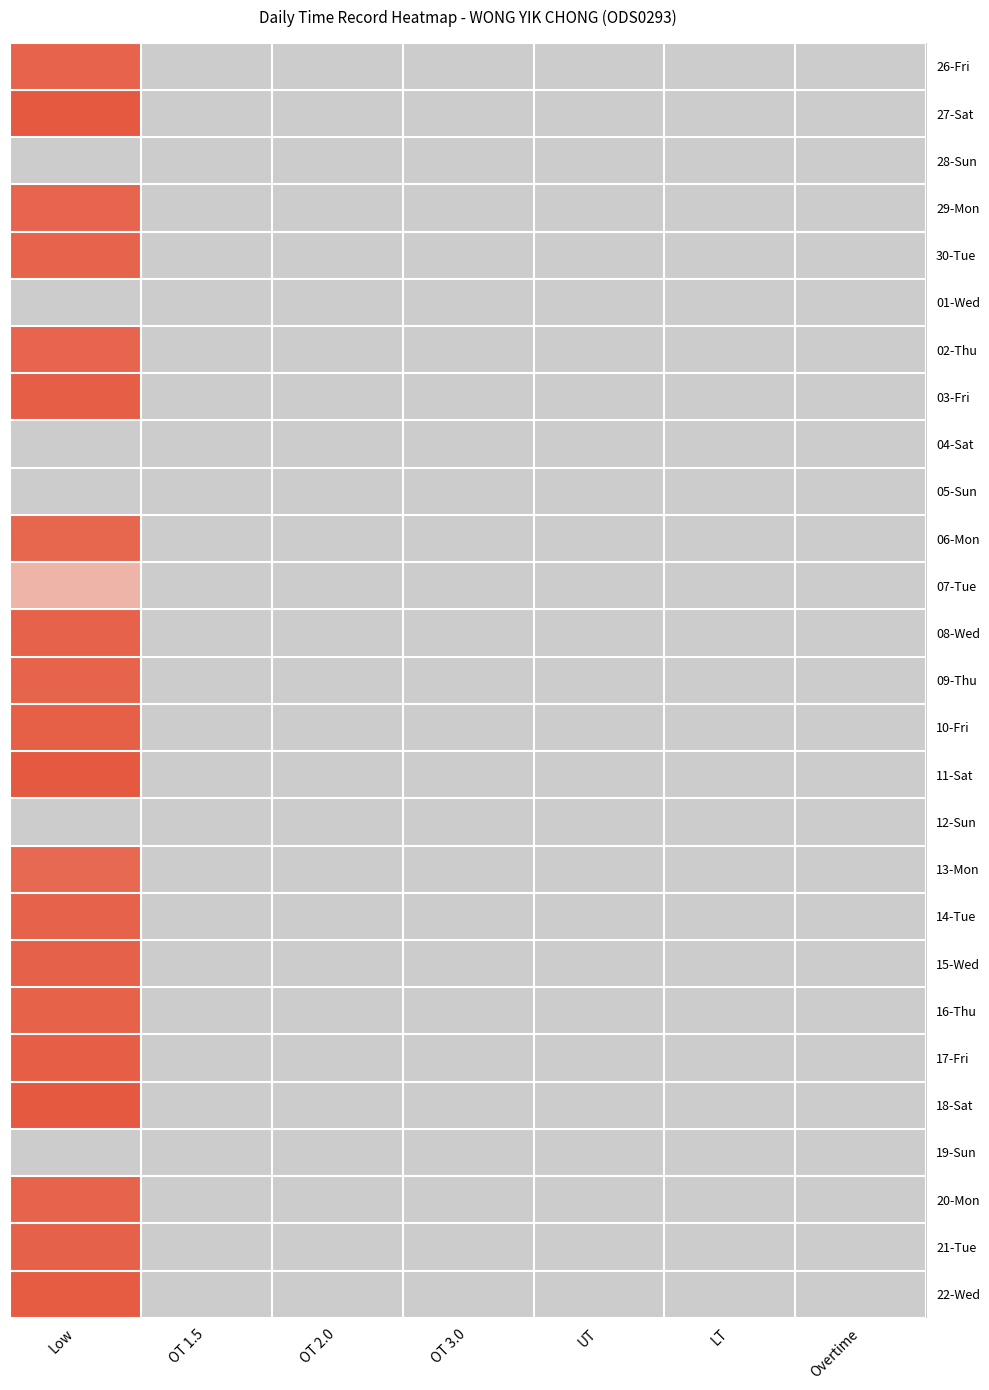

Reading right to left, extract all data points from this chart.

26-Fri: Overtime=0.0	LT=0.0	UT=0.0	OT 3.0=0.0	OT 2.0=0.0	OT 1.5=0.0	Low=8.9
27-Sat: Overtime=0.0	LT=0.0	UT=0.0	OT 3.0=0.0	OT 2.0=0.0	OT 1.5=0.0	Low=9.5
28-Sun: Overtime=0.0	LT=0.0	UT=0.0	OT 3.0=0.0	OT 2.0=0.0	OT 1.5=0.0	Low=0.0
29-Mon: Overtime=0.0	LT=0.0	UT=0.0	OT 3.0=0.0	OT 2.0=0.0	OT 1.5=0.0	Low=8.8
30-Tue: Overtime=0.0	LT=0.0	UT=0.0	OT 3.0=0.0	OT 2.0=0.0	OT 1.5=0.0	Low=8.9
01-Wed: Overtime=0.0	LT=0.0	UT=0.0	OT 3.0=0.0	OT 2.0=0.0	OT 1.5=0.0	Low=0.0
02-Thu: Overtime=0.0	LT=0.0	UT=0.0	OT 3.0=0.0	OT 2.0=0.0	OT 1.5=0.0	Low=8.8
03-Fri: Overtime=0.0	LT=0.0	UT=0.0	OT 3.0=0.0	OT 2.0=0.0	OT 1.5=0.0	Low=9.2
04-Sat: Overtime=0.0	LT=0.0	UT=0.0	OT 3.0=0.0	OT 2.0=0.0	OT 1.5=0.0	Low=0.0
05-Sun: Overtime=0.0	LT=0.0	UT=0.0	OT 3.0=0.0	OT 2.0=0.0	OT 1.5=0.0	Low=0.0
06-Mon: Overtime=0.0	LT=0.0	UT=0.0	OT 3.0=0.0	OT 2.0=0.0	OT 1.5=0.0	Low=8.8
07-Tue: Overtime=0.0	LT=0.0	UT=0.0	OT 3.0=0.0	OT 2.0=0.0	OT 1.5=0.0	Low=4.5
08-Wed: Overtime=0.0	LT=0.0	UT=0.0	OT 3.0=0.0	OT 2.0=0.0	OT 1.5=0.0	Low=9.0
09-Thu: Overtime=0.0	LT=0.0	UT=0.0	OT 3.0=0.0	OT 2.0=0.0	OT 1.5=0.0	Low=8.9
10-Fri: Overtime=0.0	LT=0.0	UT=0.0	OT 3.0=0.0	OT 2.0=0.0	OT 1.5=0.0	Low=9.1
11-Sat: Overtime=0.0	LT=0.0	UT=0.0	OT 3.0=0.0	OT 2.0=0.0	OT 1.5=0.0	Low=9.5
12-Sun: Overtime=0.0	LT=0.0	UT=0.0	OT 3.0=0.0	OT 2.0=0.0	OT 1.5=0.0	Low=0.0
13-Mon: Overtime=0.0	LT=0.0	UT=0.0	OT 3.0=0.0	OT 2.0=0.0	OT 1.5=0.0	Low=8.6
14-Tue: Overtime=0.0	LT=0.0	UT=0.0	OT 3.0=0.0	OT 2.0=0.0	OT 1.5=0.0	Low=9.0
15-Wed: Overtime=0.0	LT=0.0	UT=0.0	OT 3.0=0.0	OT 2.0=0.0	OT 1.5=0.0	Low=9.0
16-Thu: Overtime=0.0	LT=0.0	UT=0.0	OT 3.0=0.0	OT 2.0=0.0	OT 1.5=0.0	Low=9.0
17-Fri: Overtime=0.0	LT=0.0	UT=0.0	OT 3.0=0.0	OT 2.0=0.0	OT 1.5=0.0	Low=9.2
18-Sat: Overtime=0.0	LT=0.0	UT=0.0	OT 3.0=0.0	OT 2.0=0.0	OT 1.5=0.0	Low=9.4
19-Sun: Overtime=0.0	LT=0.0	UT=0.0	OT 3.0=0.0	OT 2.0=0.0	OT 1.5=0.0	Low=0.0
20-Mon: Overtime=0.0	LT=0.0	UT=0.0	OT 3.0=0.0	OT 2.0=0.0	OT 1.5=0.0	Low=8.9
21-Tue: Overtime=0.0	LT=0.0	UT=0.0	OT 3.0=0.0	OT 2.0=0.0	OT 1.5=0.0	Low=9.0
22-Wed: Overtime=0.0	LT=0.0	UT=0.0	OT 3.0=0.0	OT 2.0=0.0	OT 1.5=0.0	Low=9.3